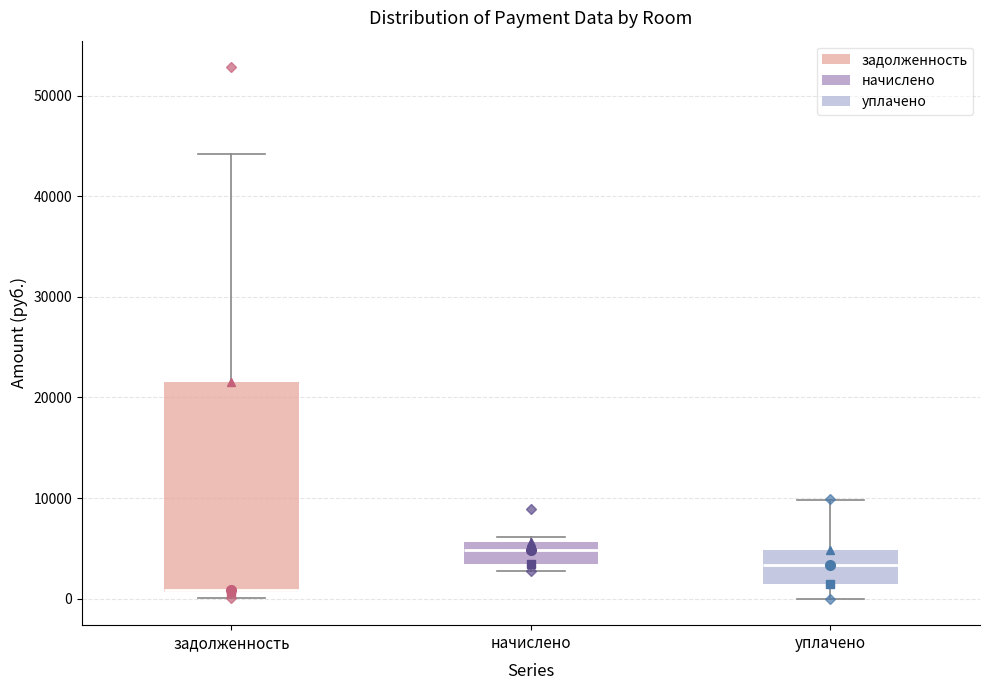

Which box has the lowest median line?

задолженность